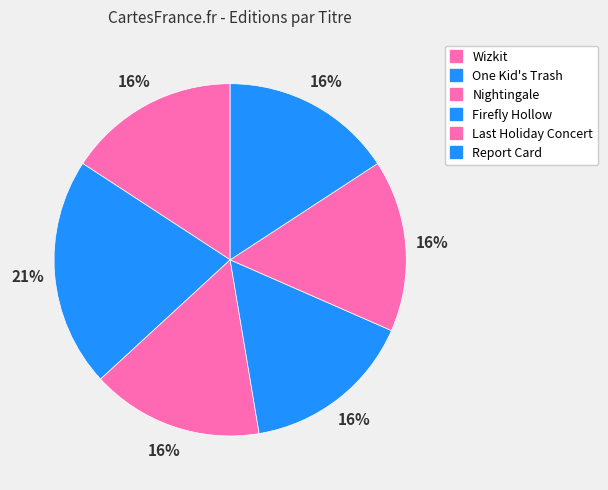

How many segments does this pie chart have?

6